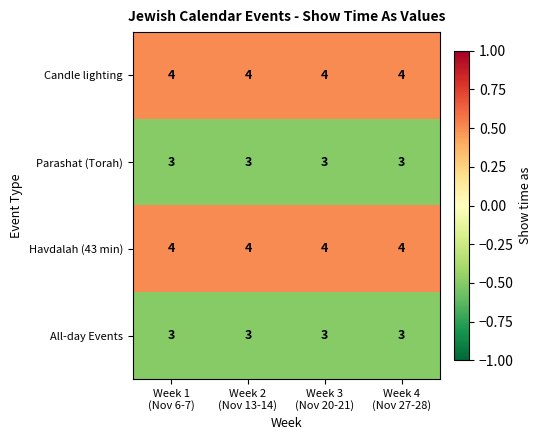

At how many categories does at least one series exceed 3?

4